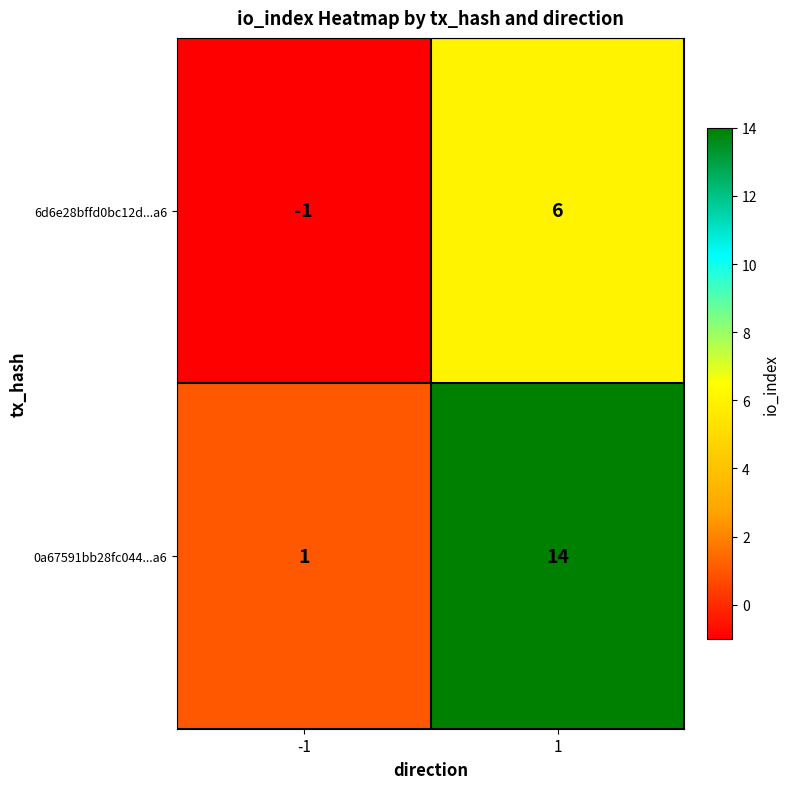

Count the number of categories in the chart.

2